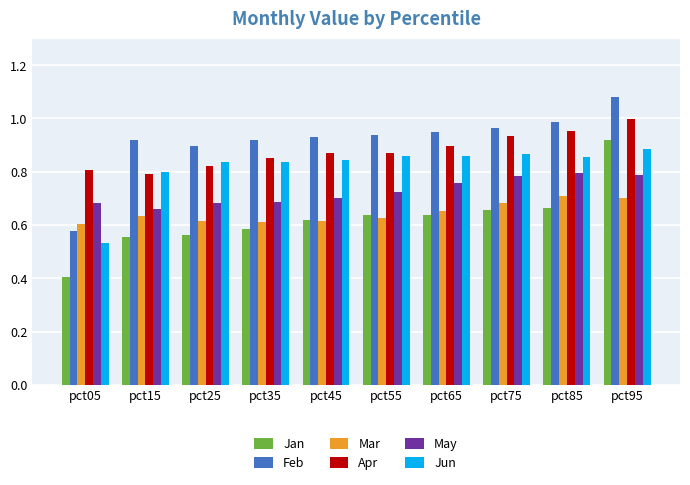

What is the sum of the Apr values at pct45 and pct15?

1.7